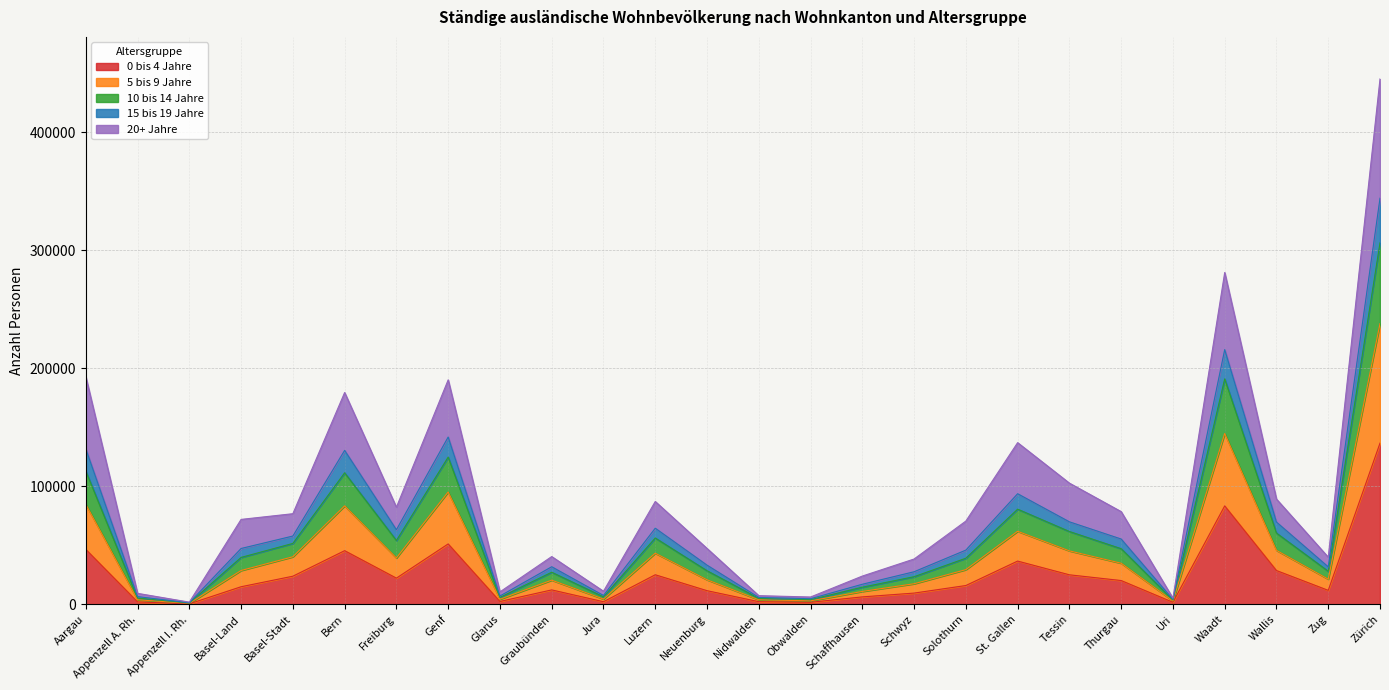

At which category is the sum across all series the highest?

Zürich